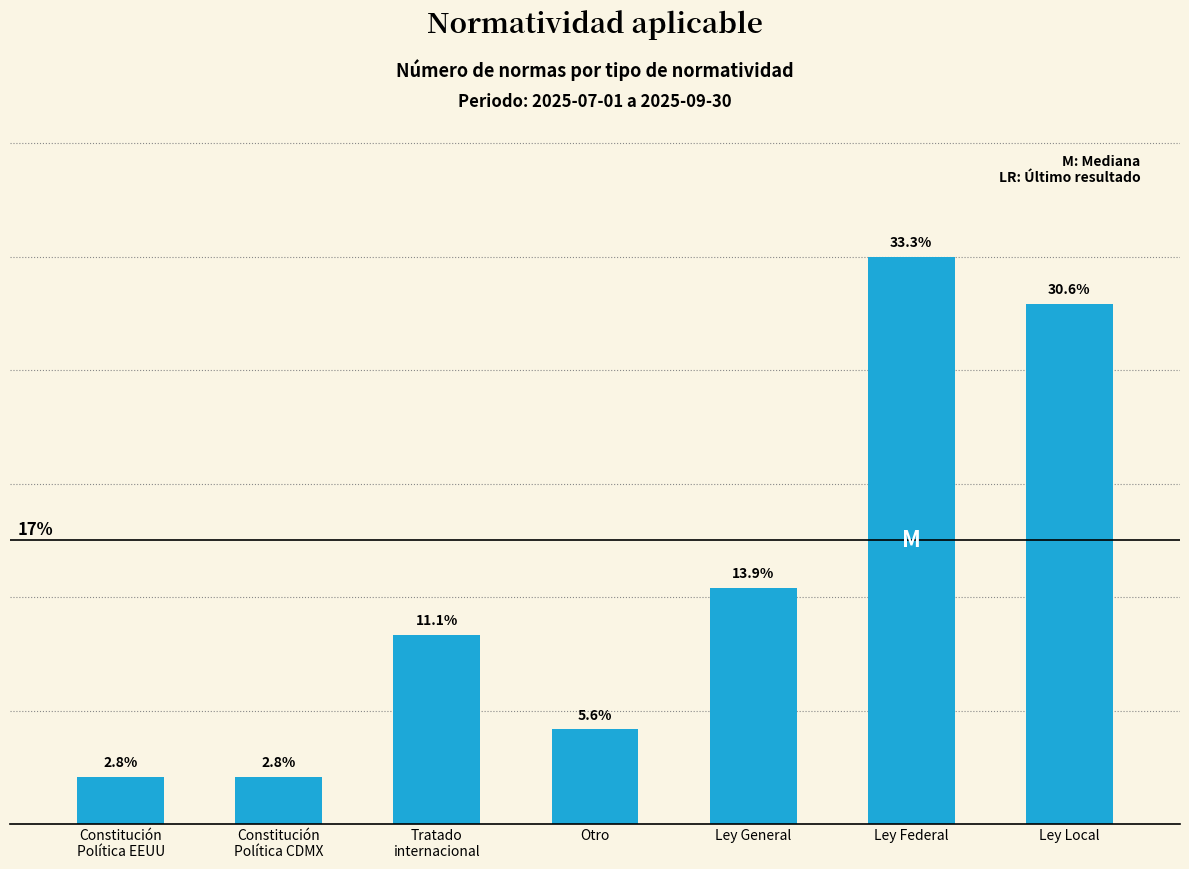

Where is the data nearest to the value 18?

Ley General